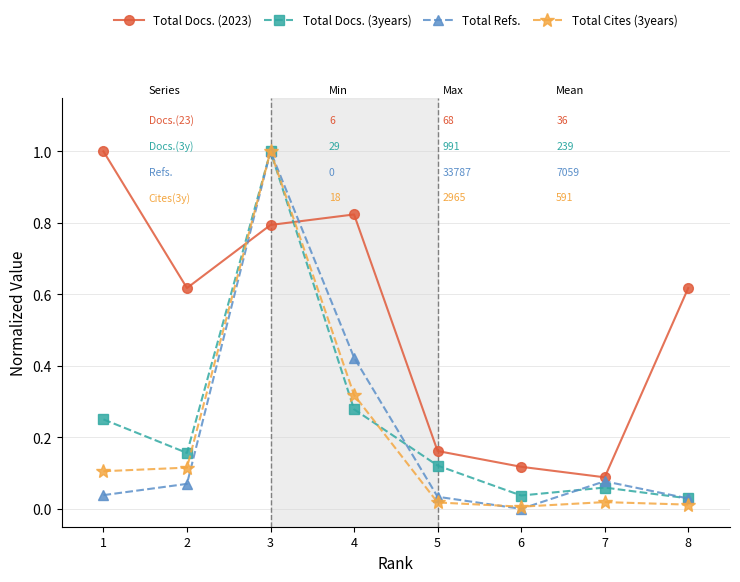

After their last crossing, which series has the higher values: Total Docs. (2023) or Total Cites (3years)?

Total Docs. (2023)